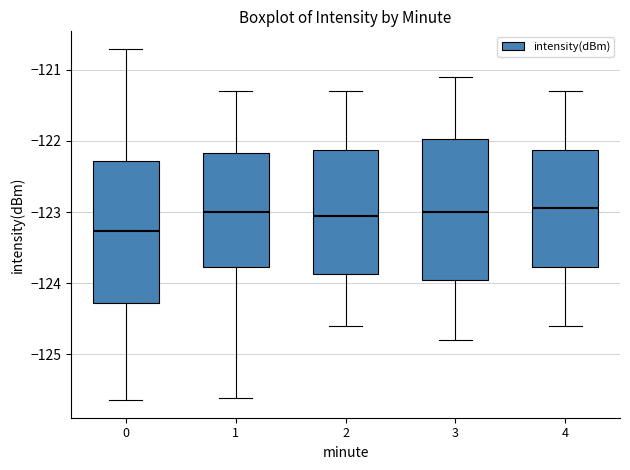

Where does the median line of the box at x = 4 sit on the y-axis? The values are not printed on the chart, so give them approximately, as read against the axis.

-122.9